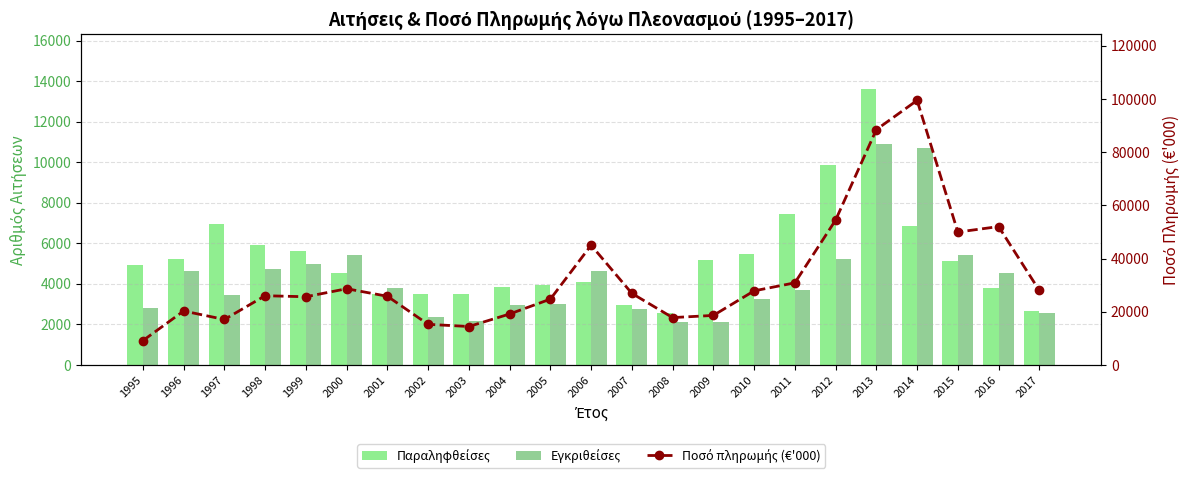

Are the bars horizontal?

No